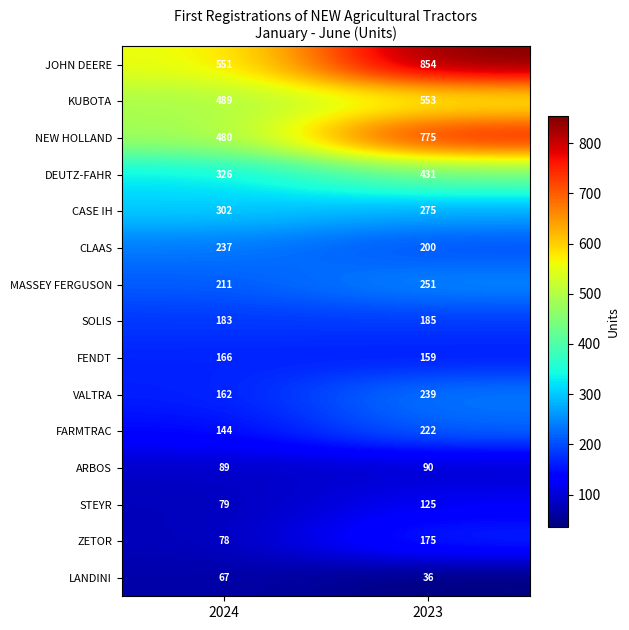

Read the MASSEY FERGUSON value at 2023.

251